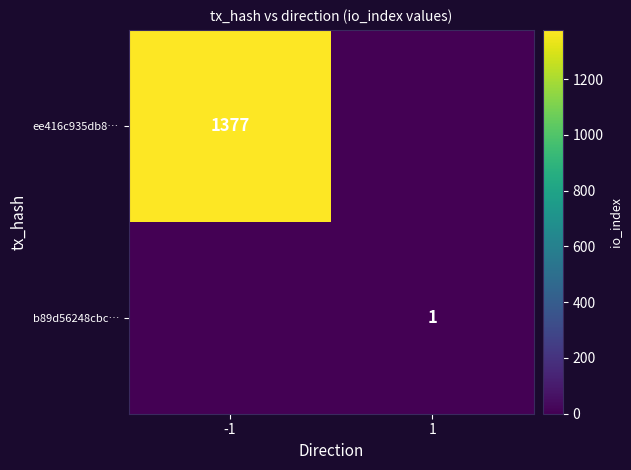

The value of ee416c935db8… at -1 is 2367. True or false?

False